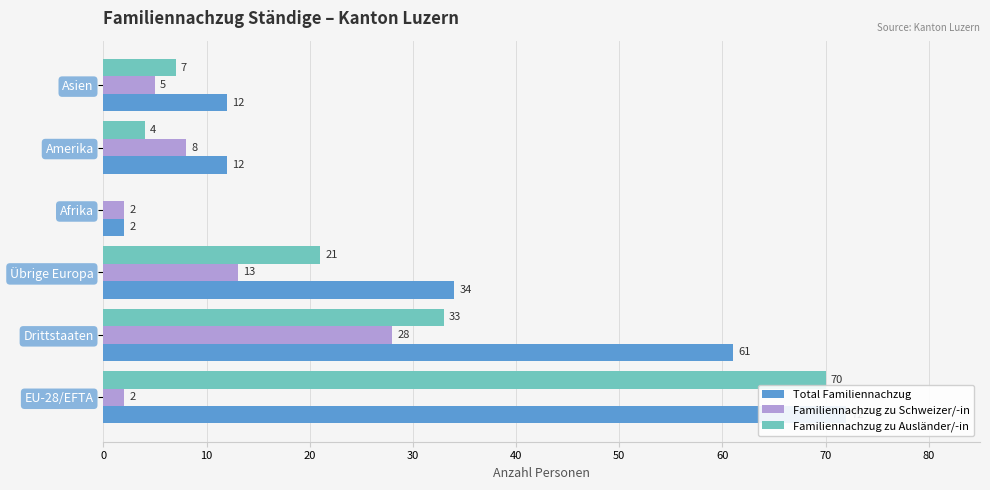

The Familiennachzug zu Ausländer/-in series shows 12 at Asien. True or false?

False